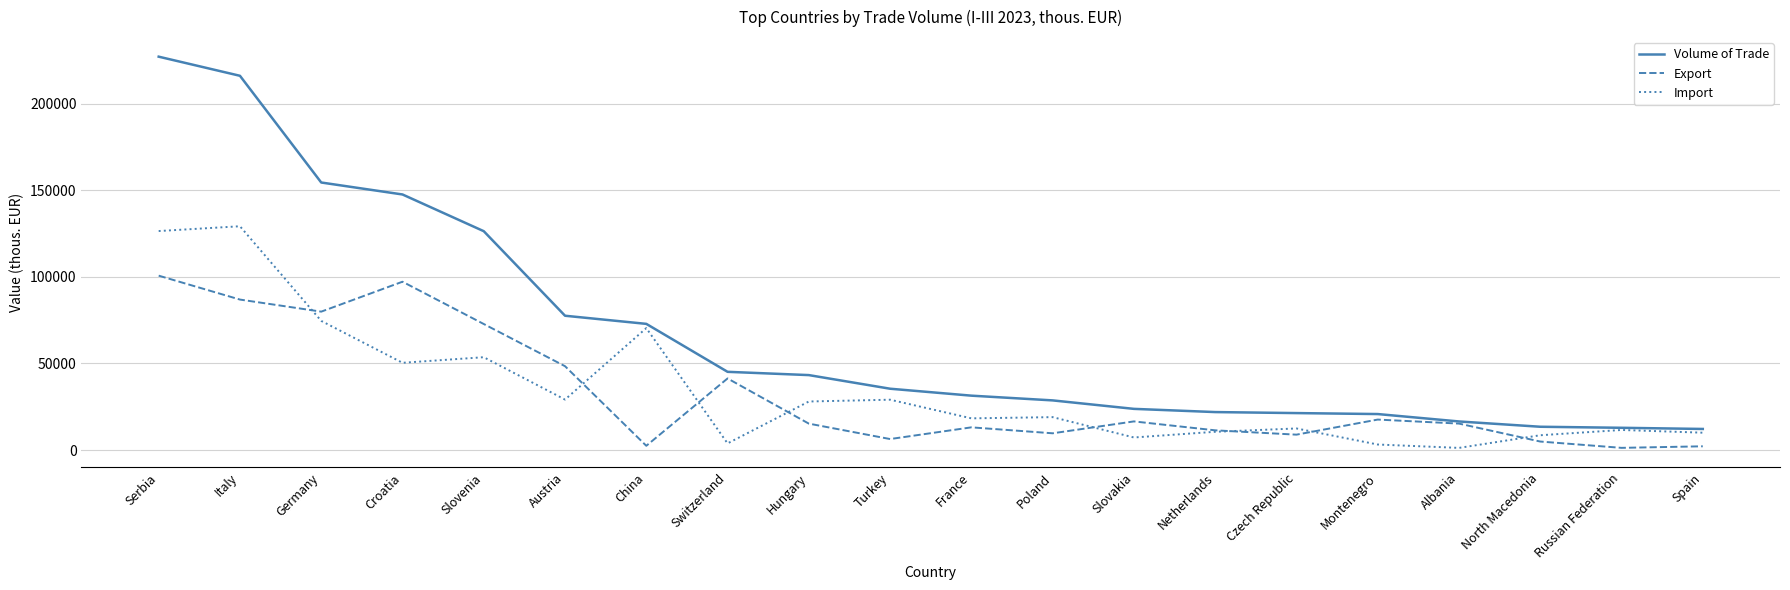

List the series in order of their peak value, lowest first.

Export, Import, Volume of Trade